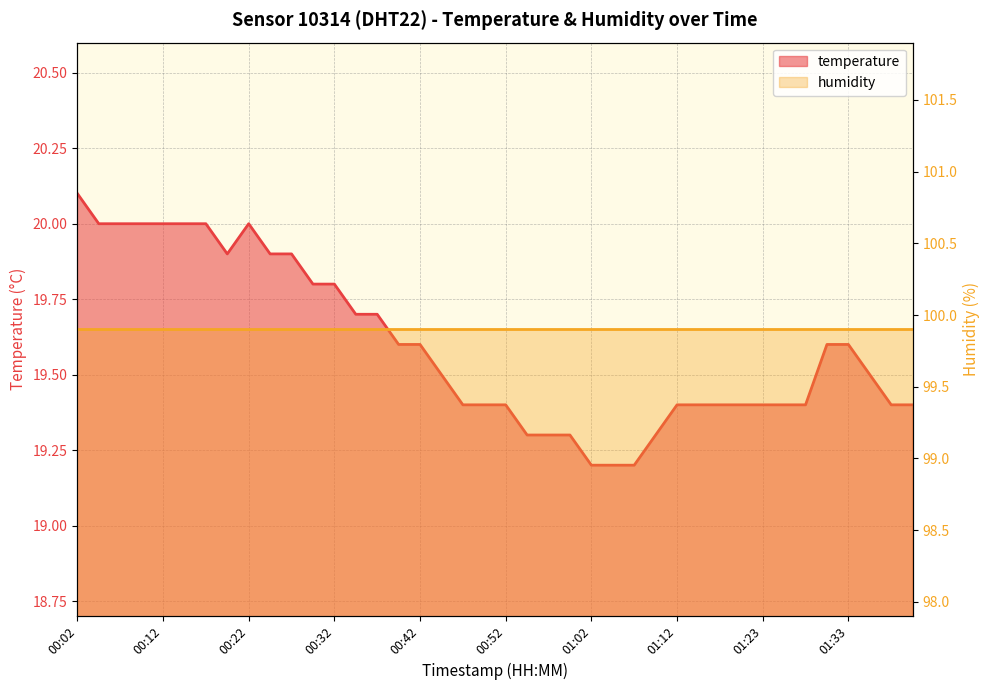

What is the sum of the values at 00:07 and 00:22?

40.0